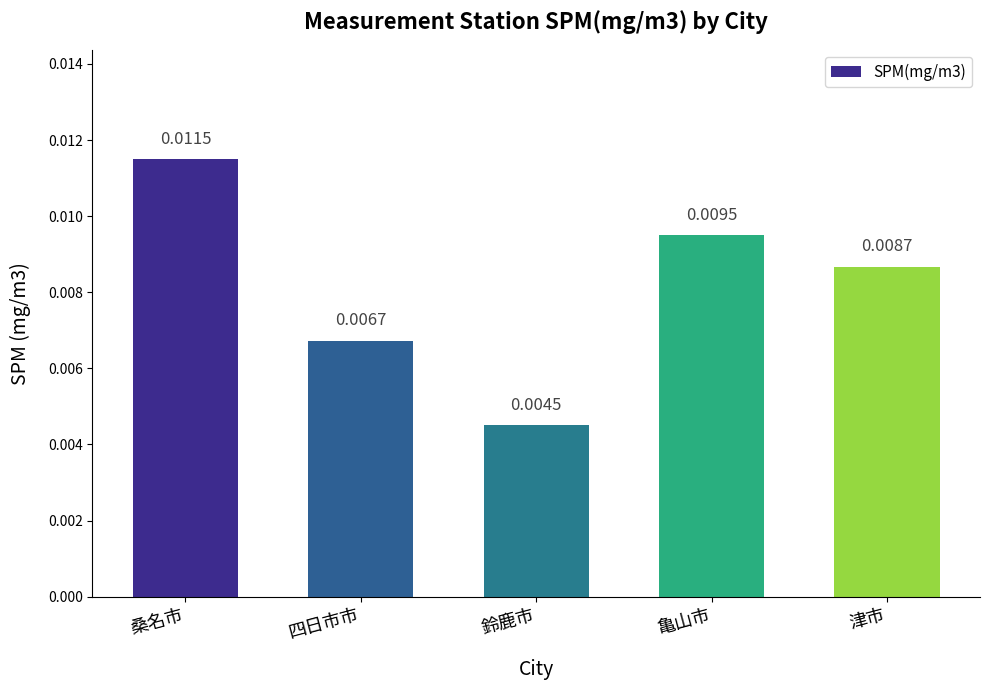

Rank the categories by value from highest to lowest.

桑名市, 亀山市, 津市, 四日市市, 鈴鹿市